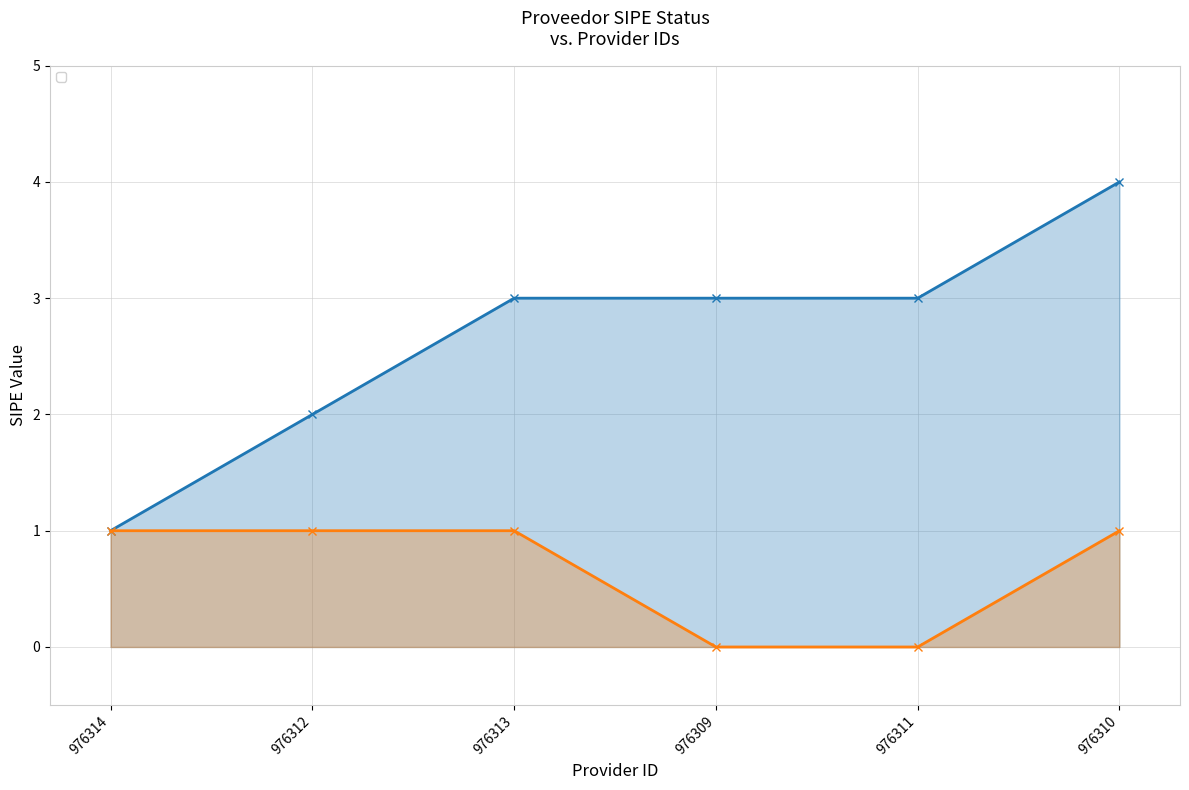

What position from the right is 976312?

5